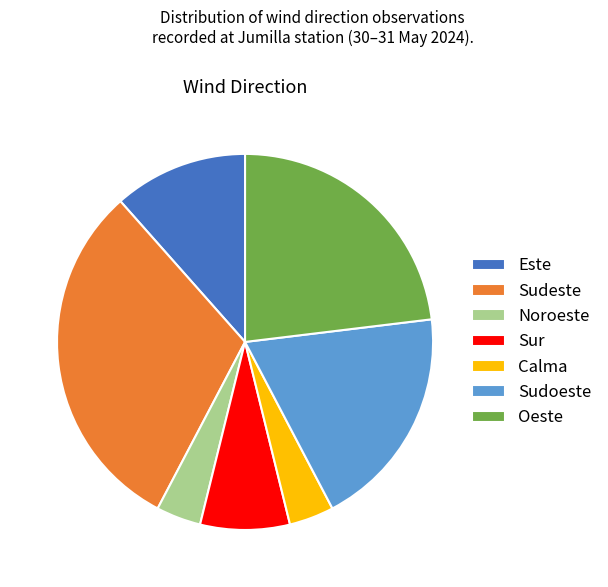

What is the ratio of the value at Sudoeste to the value at Sudeste?

0.6